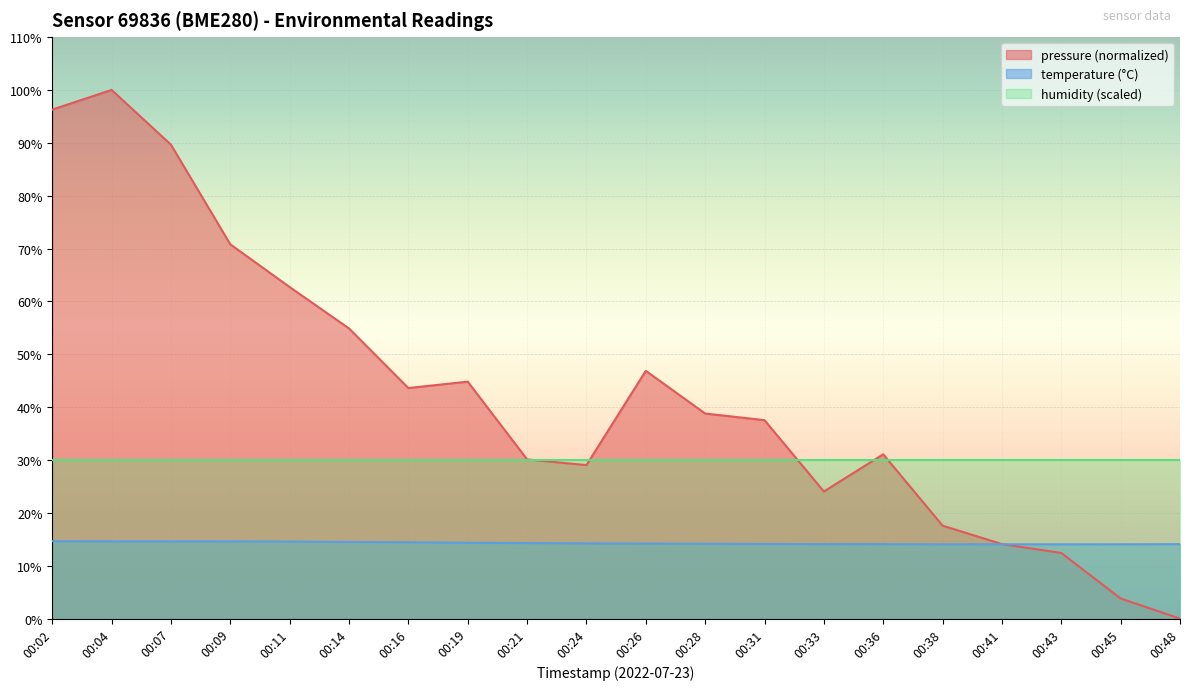

List the series in order of their peak value, highest first.

pressure (normalized), humidity (scaled), temperature (°C)